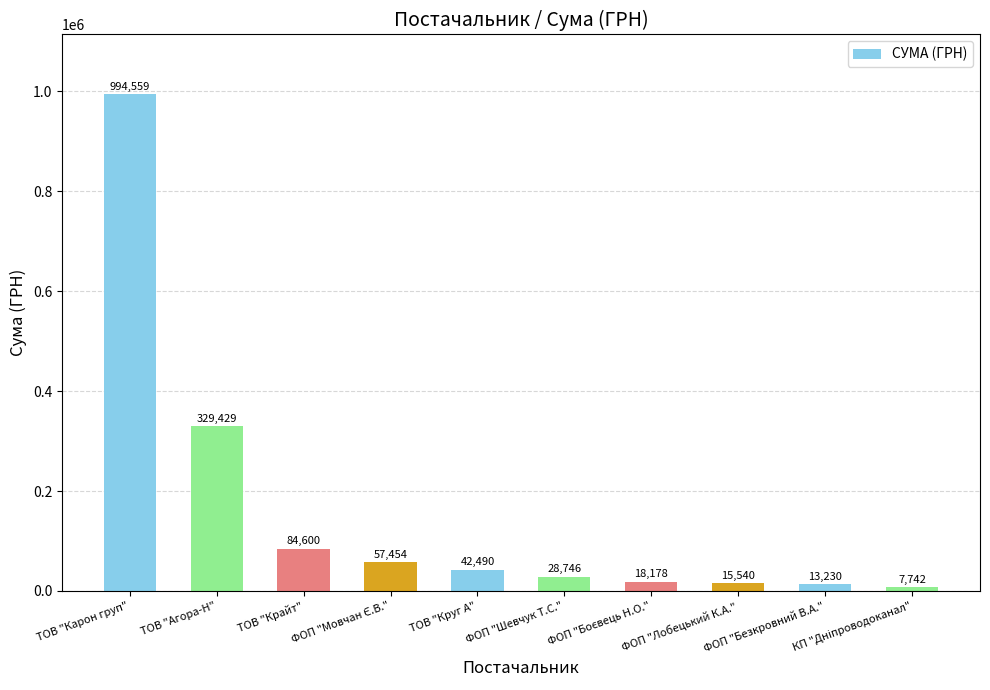

What value does the data have at ТОВ "Крайт"?

84599.9